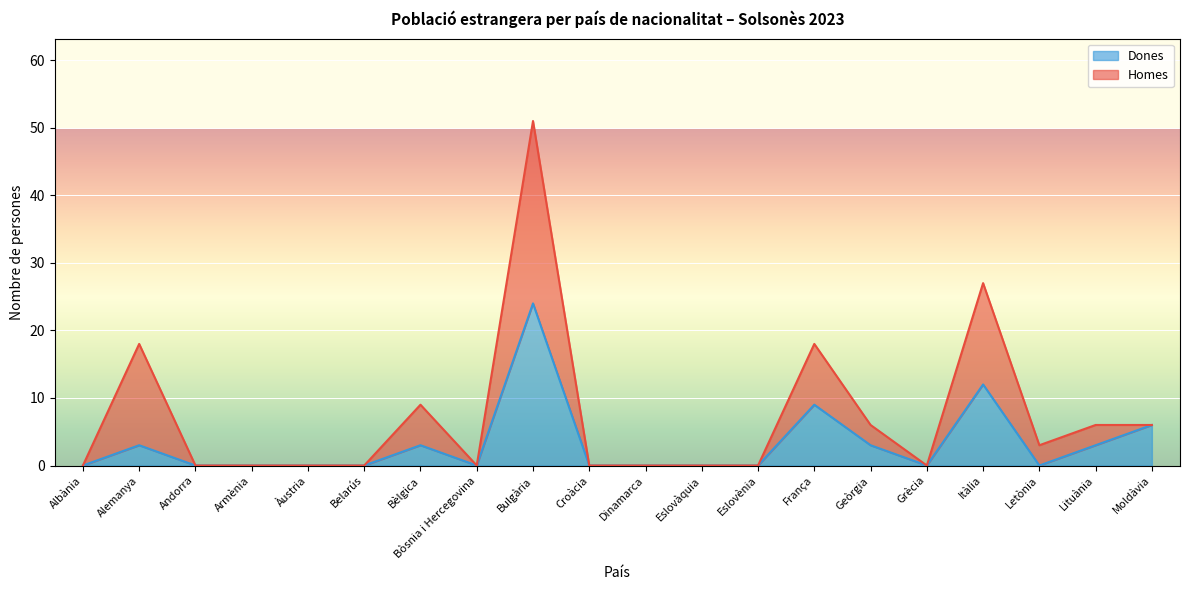

At which category does the data reach its first local valley?

Bòsnia i Hercegovina